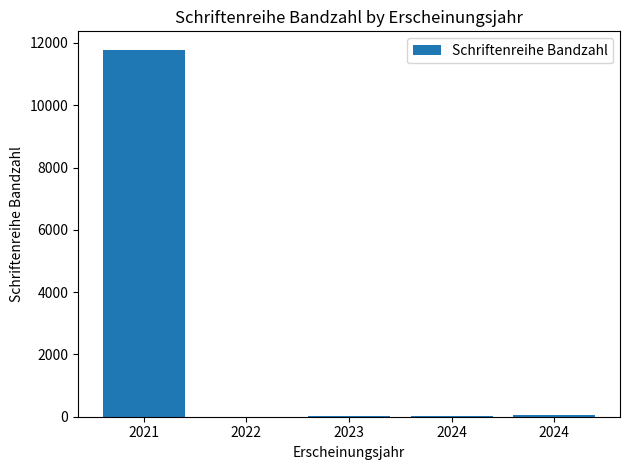

True or false: the data shows 41 at 2024.

True